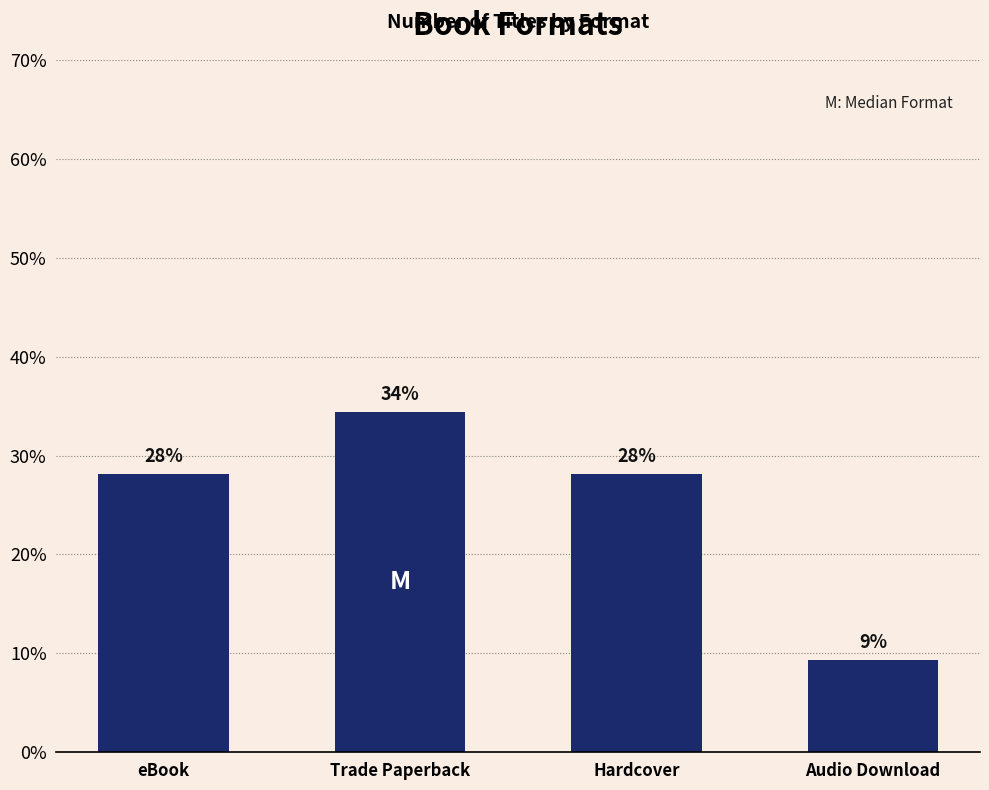

What value does the data have at eBook?

28.1